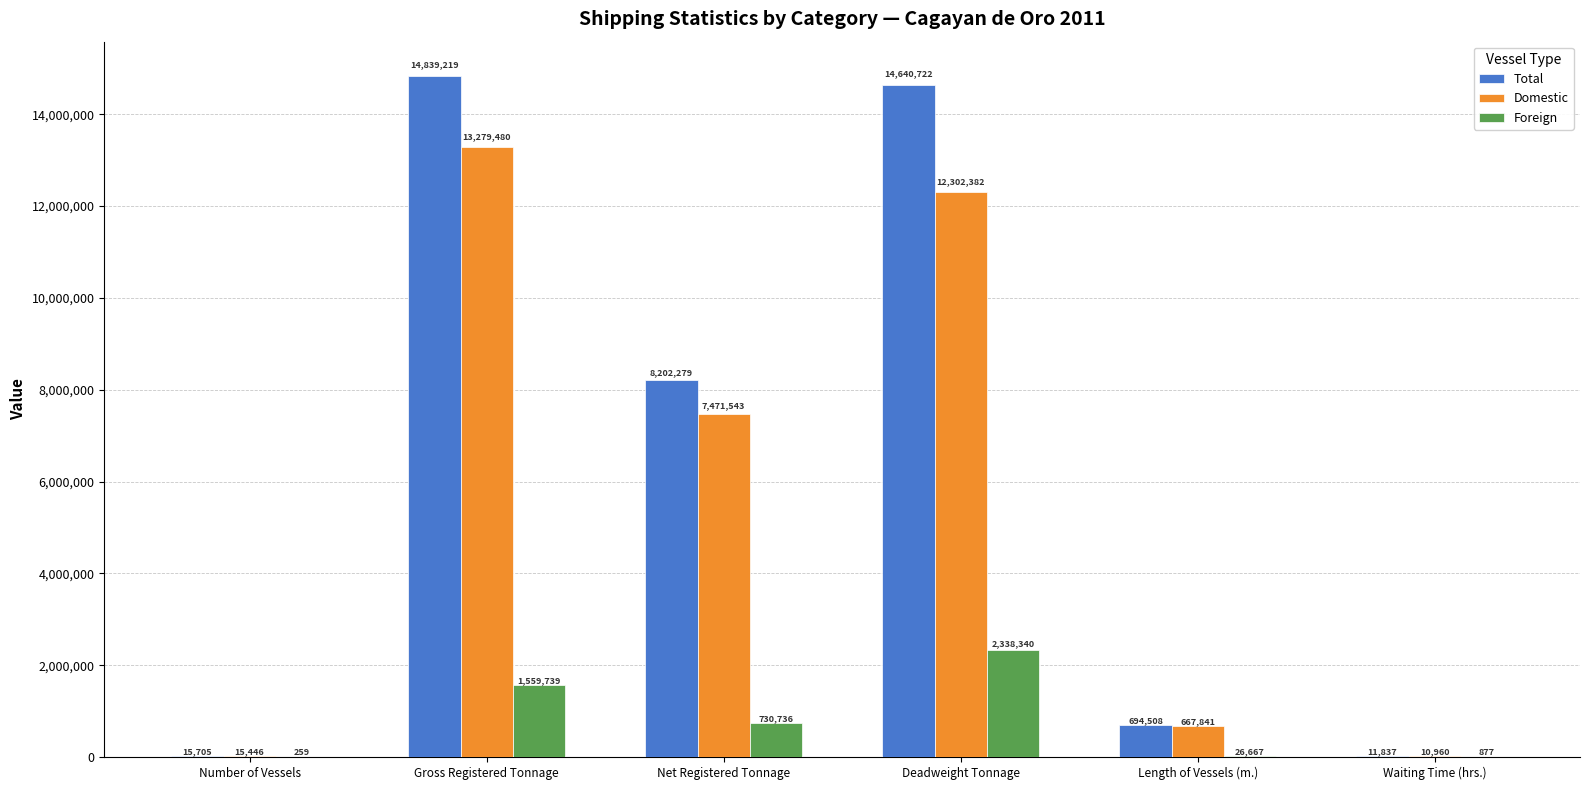

Reading left to right, what are all the values shown in this chart?

Total: Number of Vessels=15705	Gross Registered Tonnage=14839219	Net Registered Tonnage=8202279	Deadweight Tonnage=14640722	Length of Vessels (m.)=694508	Waiting Time (hrs.)=11837
Domestic: Number of Vessels=15446	Gross Registered Tonnage=13279480	Net Registered Tonnage=7471543	Deadweight Tonnage=12302382	Length of Vessels (m.)=667841	Waiting Time (hrs.)=10960
Foreign: Number of Vessels=259	Gross Registered Tonnage=1559739	Net Registered Tonnage=730736	Deadweight Tonnage=2338340	Length of Vessels (m.)=26667	Waiting Time (hrs.)=877